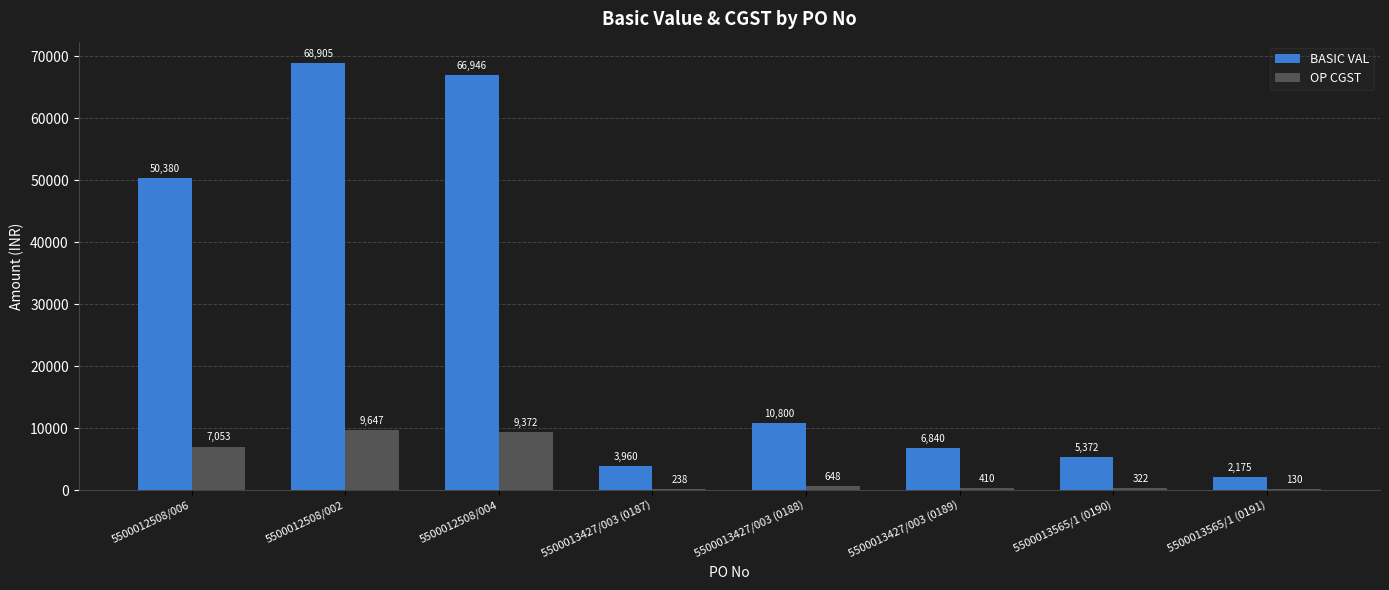

What is the total value across all series at 5500013427/003 (0188)?

11448.0